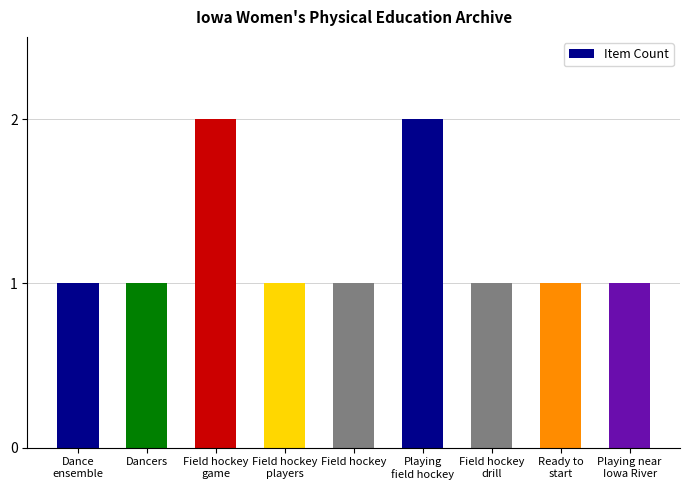

What is the value of the 6th bar from the left?

2